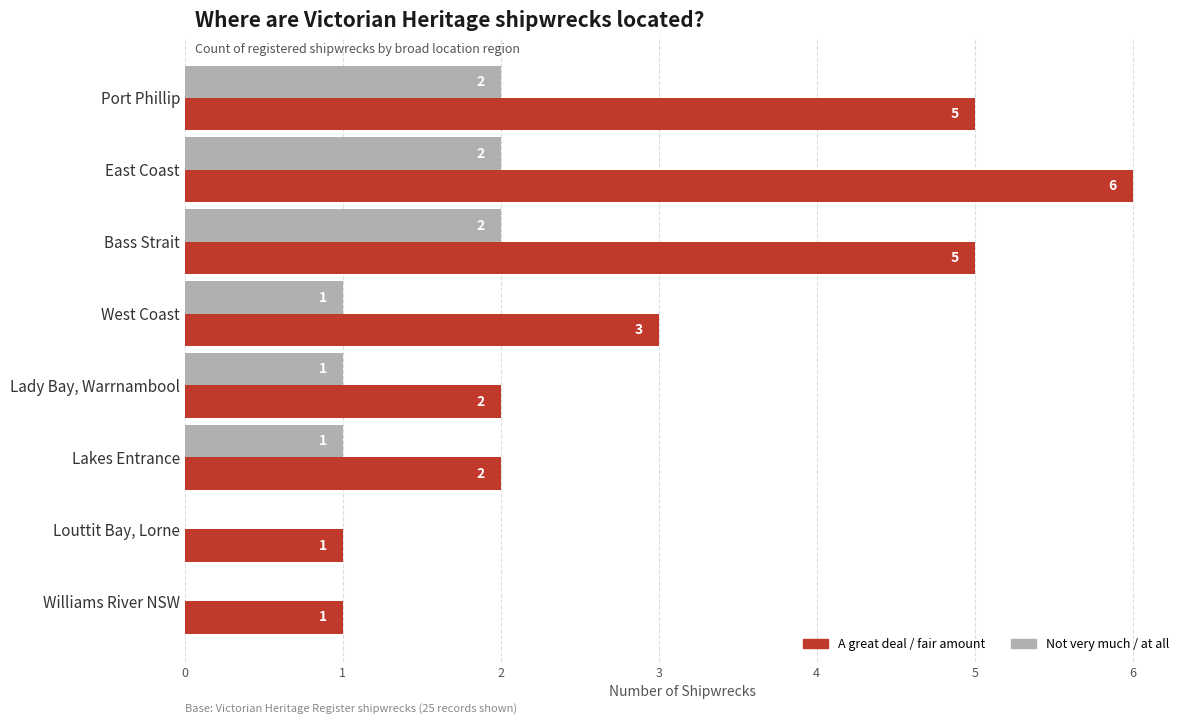

What is the sum of all Not very much / at all values?

9